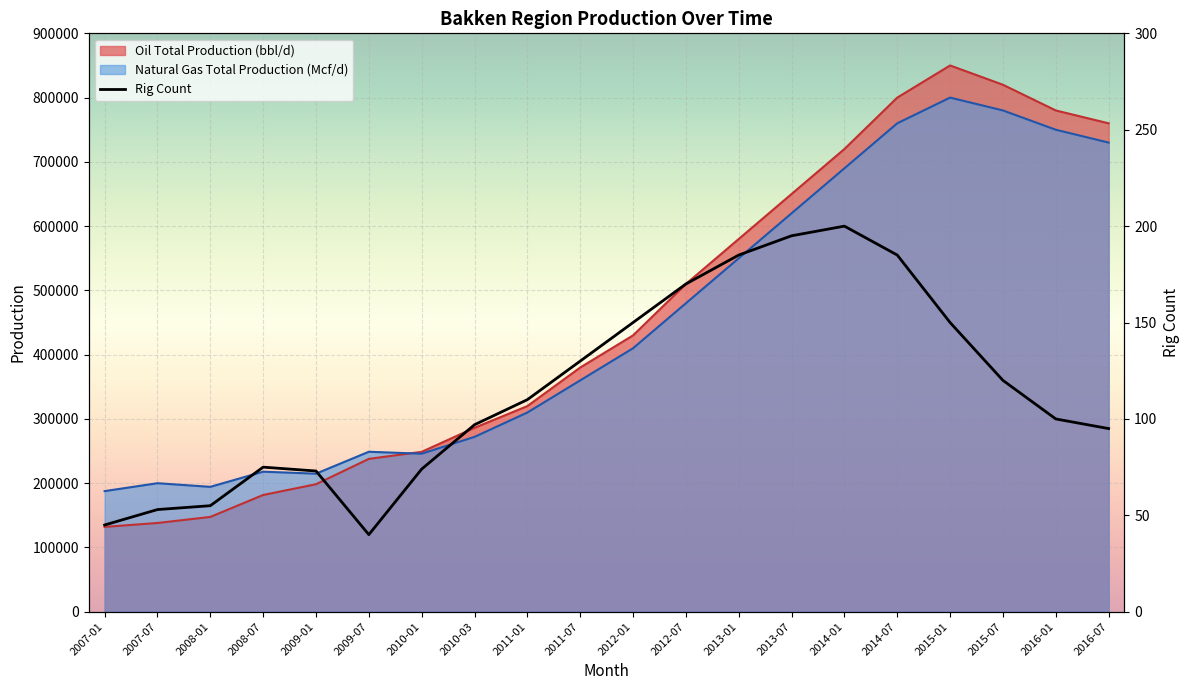

Which series ends up on top after the final intersection of Oil Total Production (bbl/d) and Natural Gas Total Production (Mcf/d)?

Oil Total Production (bbl/d)